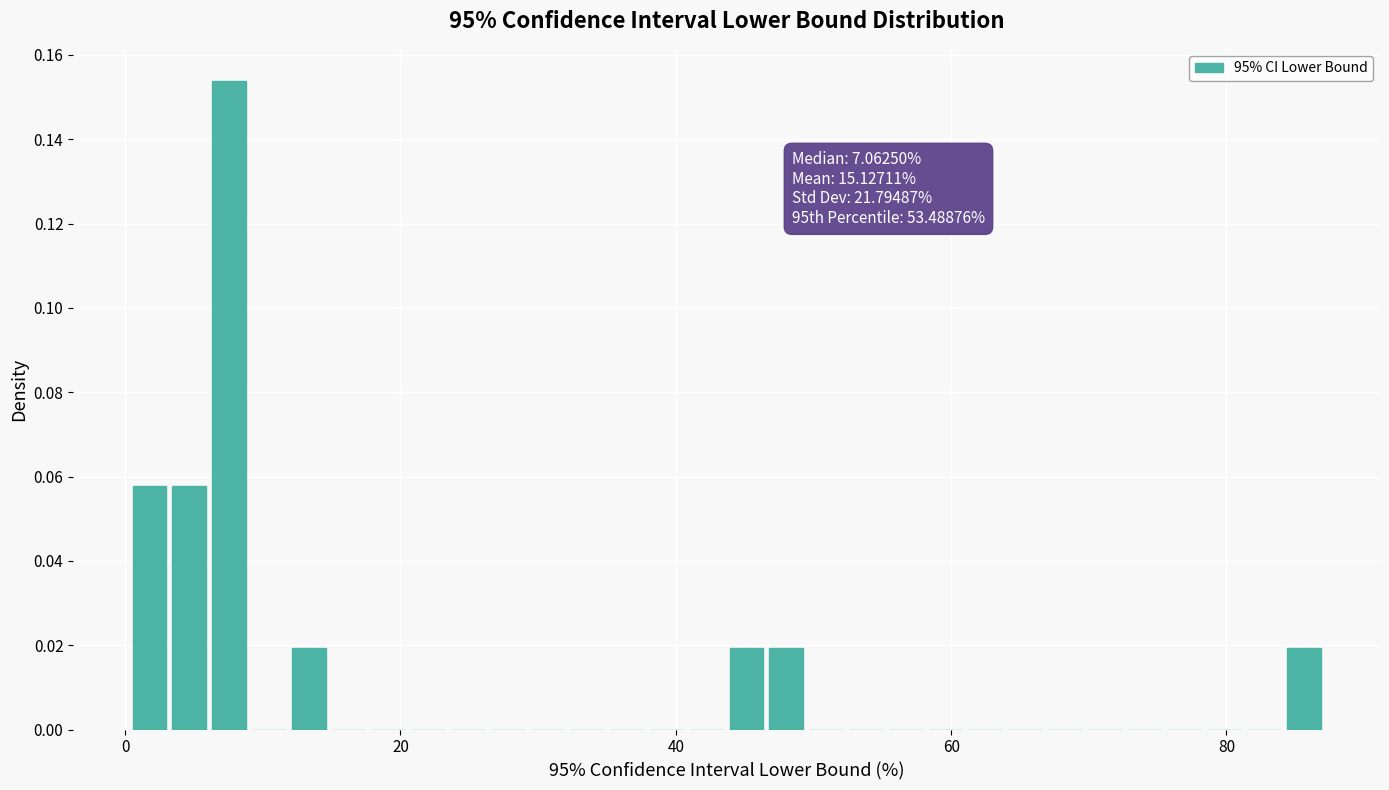

Read against the x-axis, roughly where is the centre of the tallest bar?

8